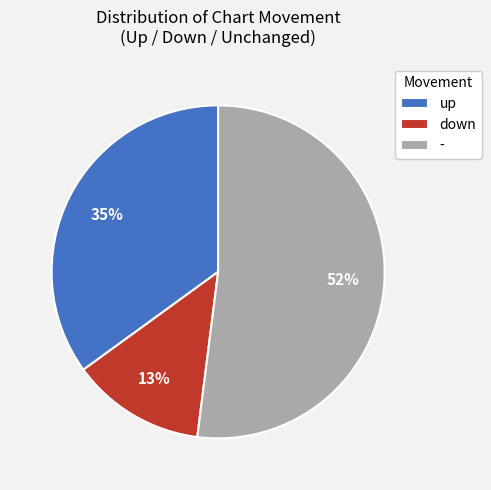

To the nearest percent, what percentage of the pie is up?

35%